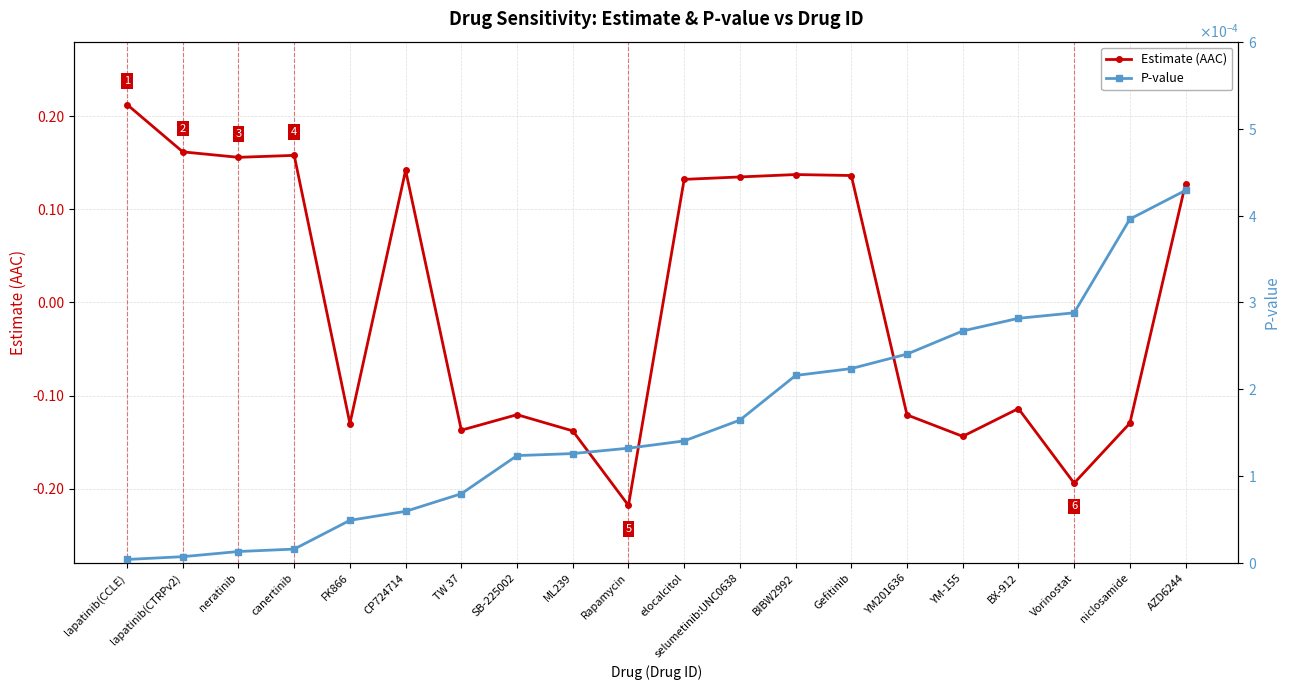

What is the label of the 16th point from the left?

YM-155